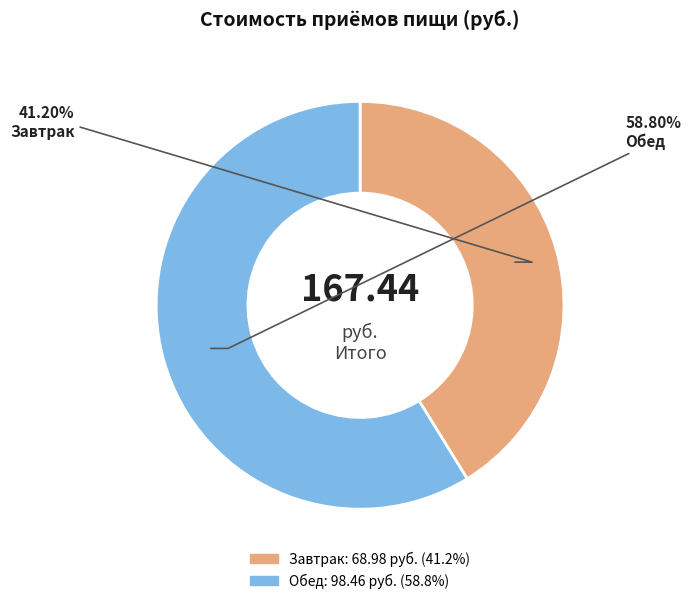

What is the smallest slice in the pie chart?

Завтрак